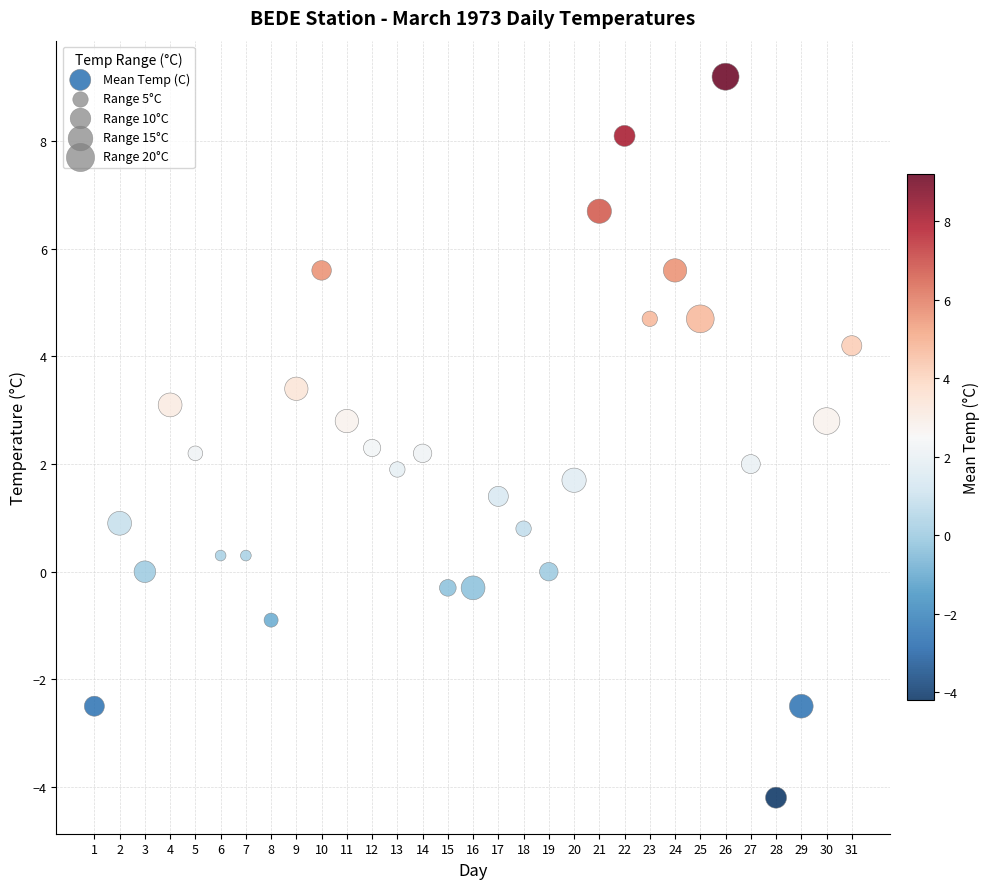

What is the range of X values (max minus min)?

30.0